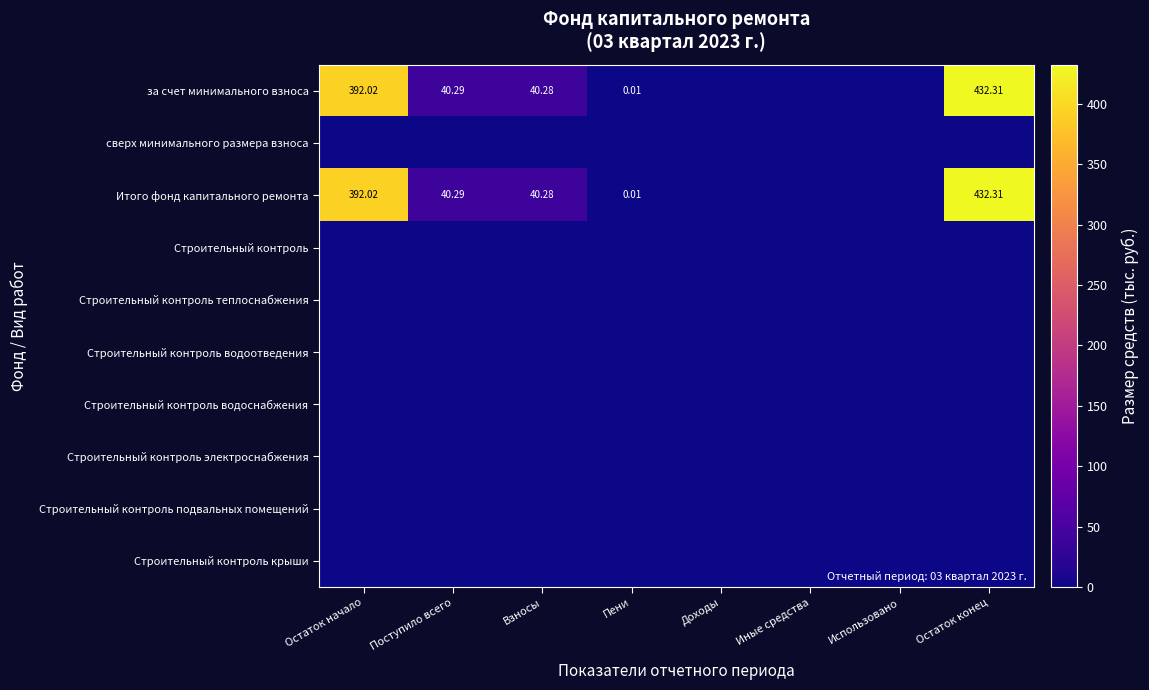

How many categories are shown in the chart?

8